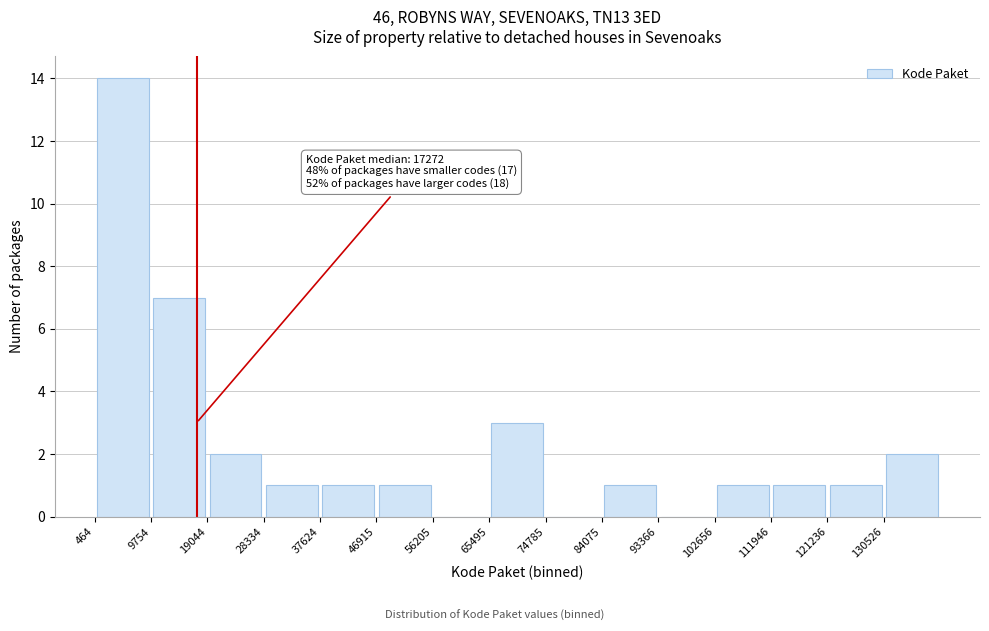

Over which range of the x-axis is the bar tallest?

0 to 10000